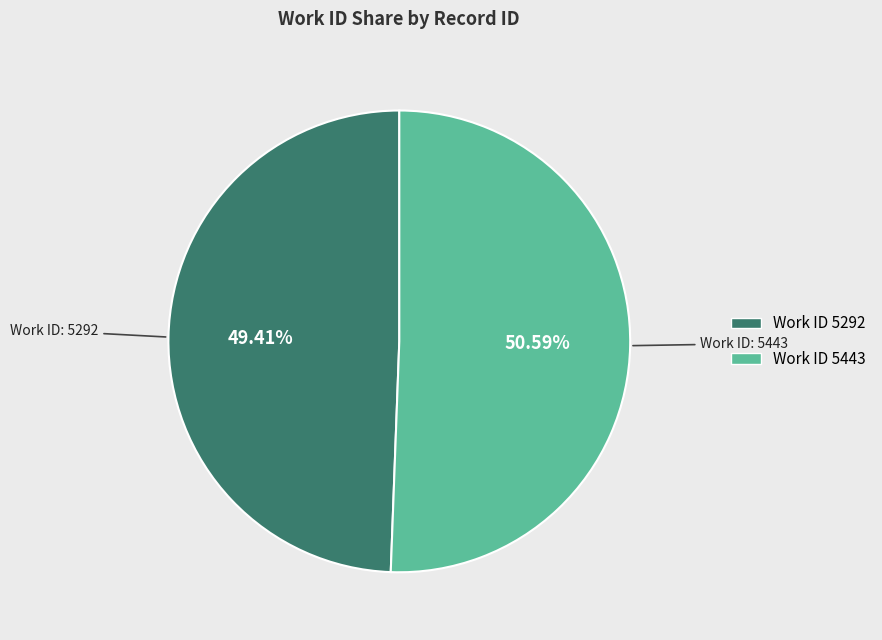

How many slices are in this pie chart?

2